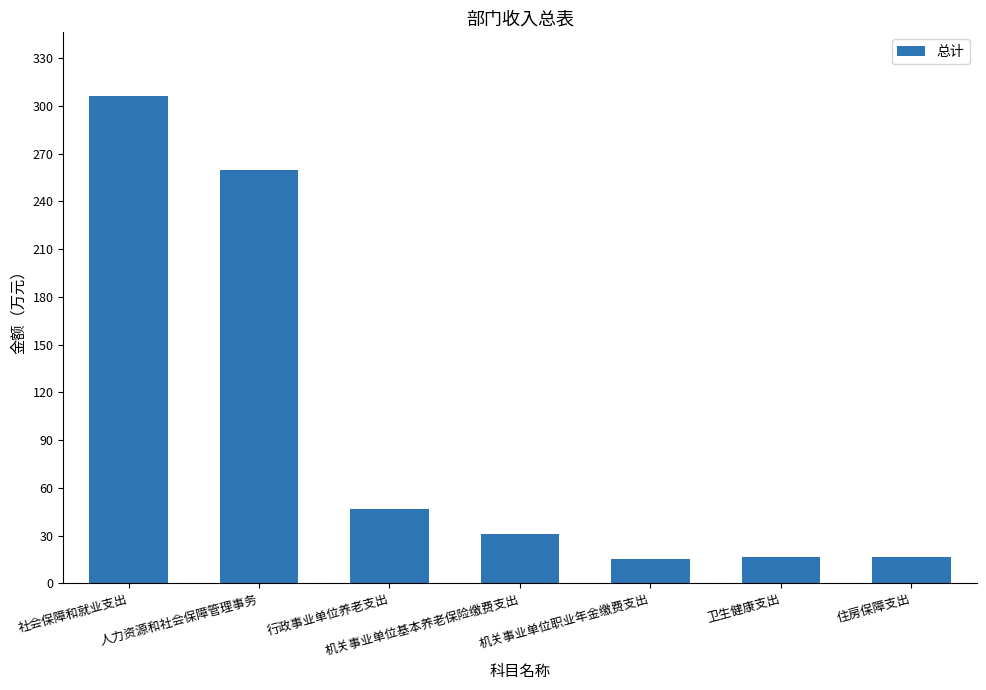

What is the difference between the maximum and second lowest values?

290.0